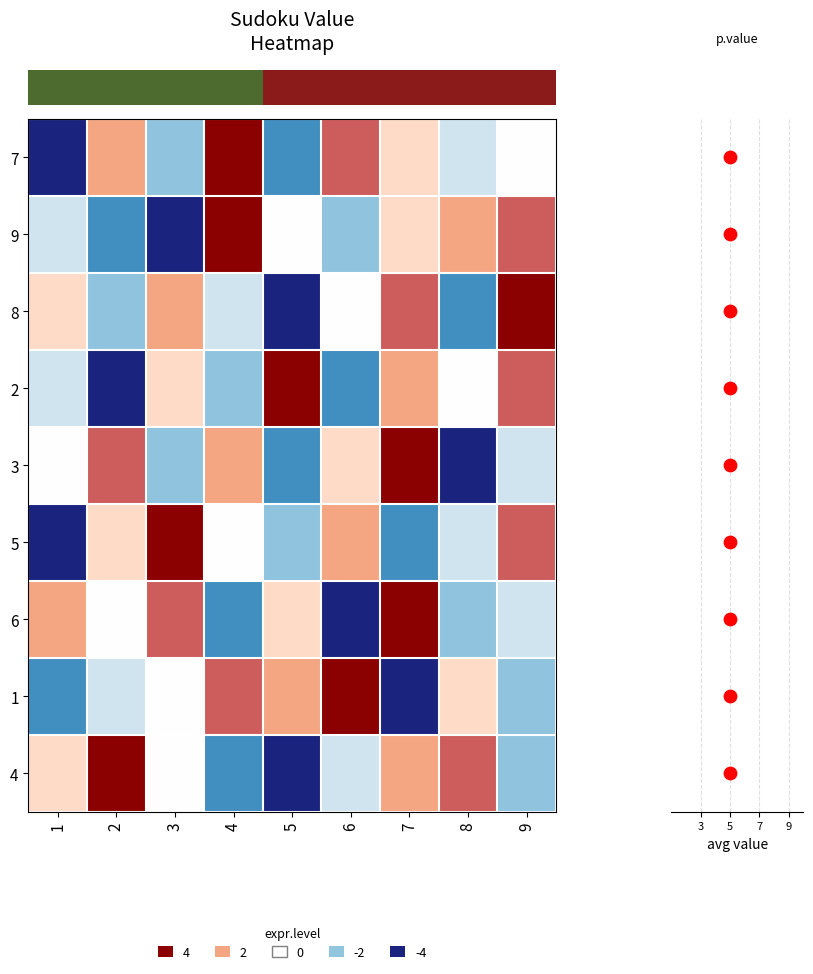

What is the spread (max minus min) of values at 2?

8